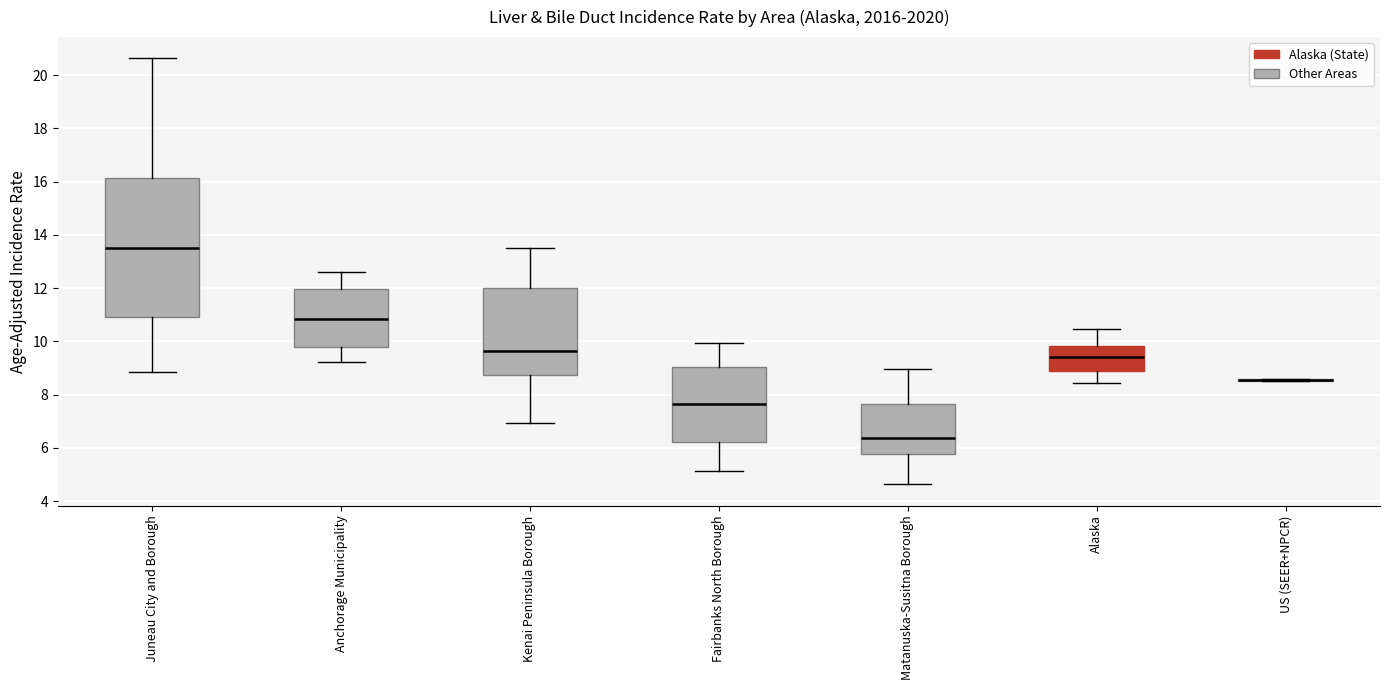

Which box is the tallest, from its lower edge to its upper edge?

Juneau City and Borough